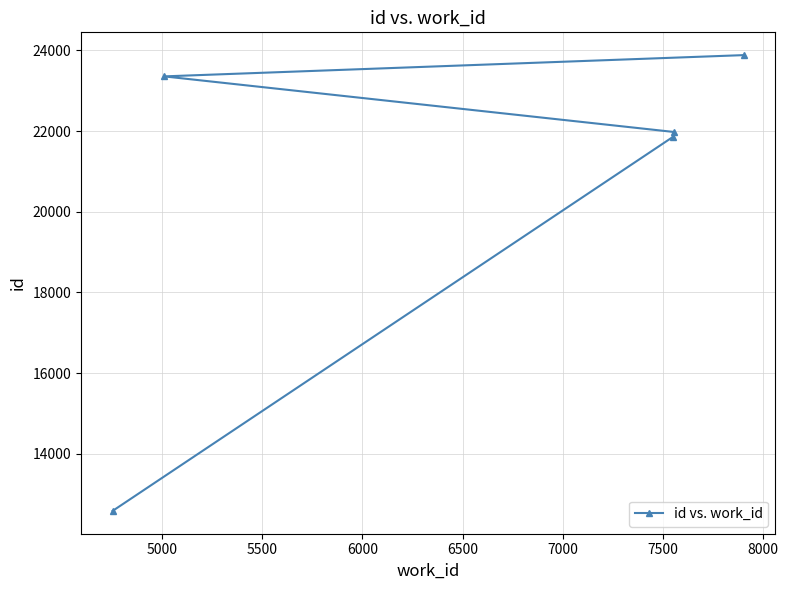

What is the minimum value shown in the chart?

12584